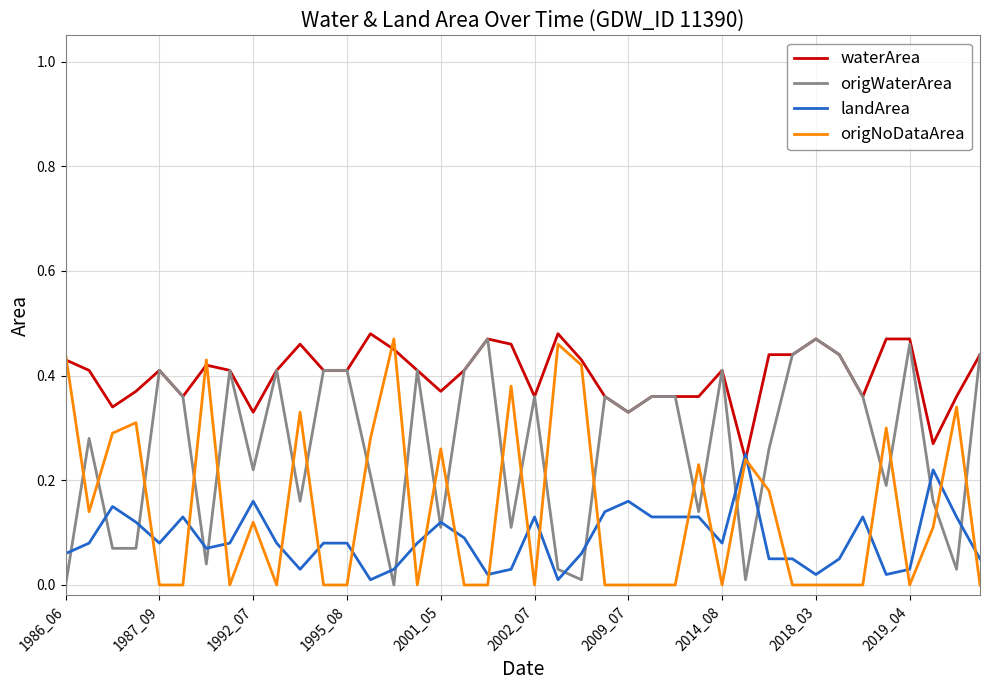

What are all the series names shown in the legend?

waterArea, origWaterArea, landArea, origNoDataArea